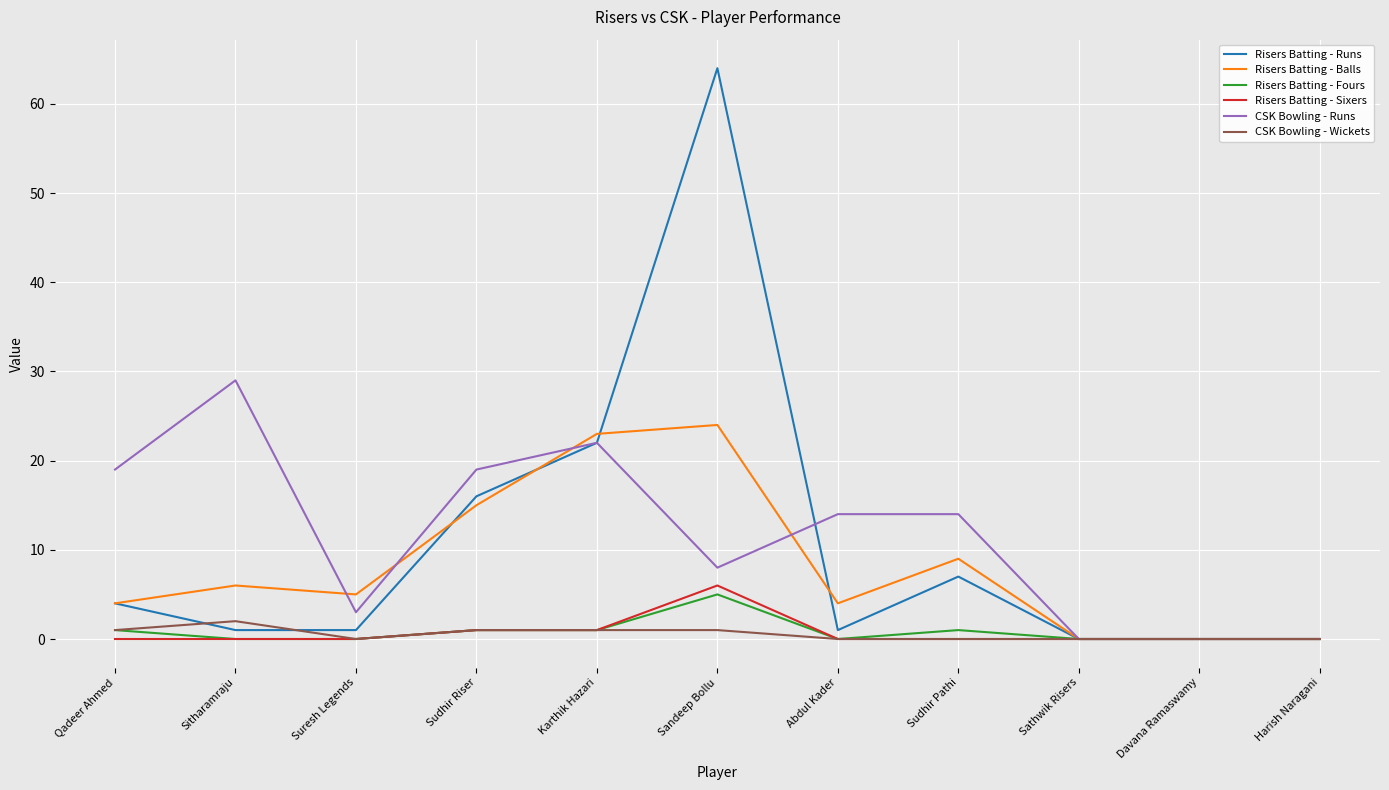

Reading right to left, extract all data points from this chart.

Risers Batting - Runs: Harish Naragani=0	Davana Ramaswamy=0	Sathwik Risers=0	Sudhir Pathi=7	Abdul Kader=1	Sandeep Bollu=64	Karthik Hazari=22	Sudhir Riser=16	Suresh Legends=1	Sitharamraju=1	Qadeer Ahmed=4
Risers Batting - Balls: Harish Naragani=0	Davana Ramaswamy=0	Sathwik Risers=0	Sudhir Pathi=9	Abdul Kader=4	Sandeep Bollu=24	Karthik Hazari=23	Sudhir Riser=15	Suresh Legends=5	Sitharamraju=6	Qadeer Ahmed=4
Risers Batting - Fours: Harish Naragani=0	Davana Ramaswamy=0	Sathwik Risers=0	Sudhir Pathi=1	Abdul Kader=0	Sandeep Bollu=5	Karthik Hazari=1	Sudhir Riser=1	Suresh Legends=0	Sitharamraju=0	Qadeer Ahmed=1
Risers Batting - Sixers: Harish Naragani=0	Davana Ramaswamy=0	Sathwik Risers=0	Sudhir Pathi=0	Abdul Kader=0	Sandeep Bollu=6	Karthik Hazari=1	Sudhir Riser=1	Suresh Legends=0	Sitharamraju=0	Qadeer Ahmed=0
CSK Bowling - Runs: Harish Naragani=0	Davana Ramaswamy=0	Sathwik Risers=0	Sudhir Pathi=14	Abdul Kader=14	Sandeep Bollu=8	Karthik Hazari=22	Sudhir Riser=19	Suresh Legends=3	Sitharamraju=29	Qadeer Ahmed=19
CSK Bowling - Wickets: Harish Naragani=0	Davana Ramaswamy=0	Sathwik Risers=0	Sudhir Pathi=0	Abdul Kader=0	Sandeep Bollu=1	Karthik Hazari=1	Sudhir Riser=1	Suresh Legends=0	Sitharamraju=2	Qadeer Ahmed=1